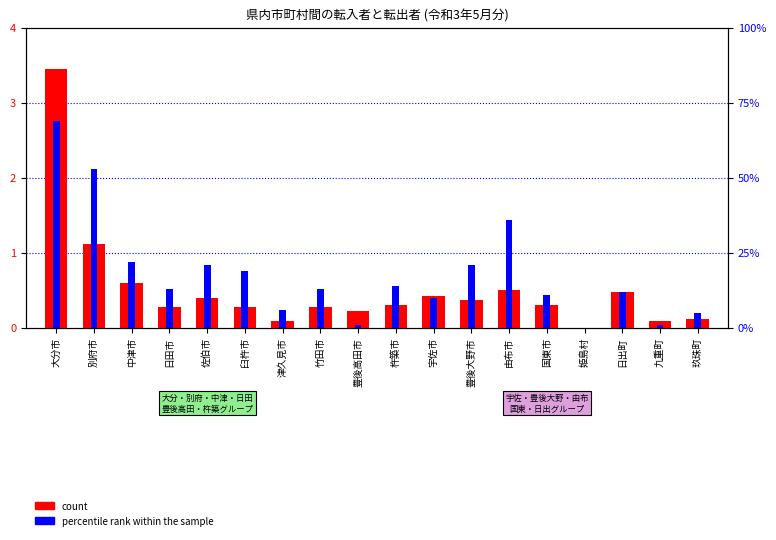

Reading left to right, extract all data points from this chart.

count: 大分市=345	別府市=112	中津市=60	日田市=27	佐伯市=40	臼杵市=28	津久見市=9	竹田市=28	豊後高田市=22	杵築市=30	宇佐市=42	豊後大野市=37	由布市=50	国東市=30	姫島村=0	日出町=48	九重町=9	玖珠町=12
percentile rank within the sample: 大分市=69	別府市=53	中津市=22	日田市=13	佐伯市=21	臼杵市=19	津久見市=6	竹田市=13	豊後高田市=1	杵築市=14	宇佐市=10	豊後大野市=21	由布市=36	国東市=11	姫島村=0	日出町=12	九重町=1	玖珠町=5